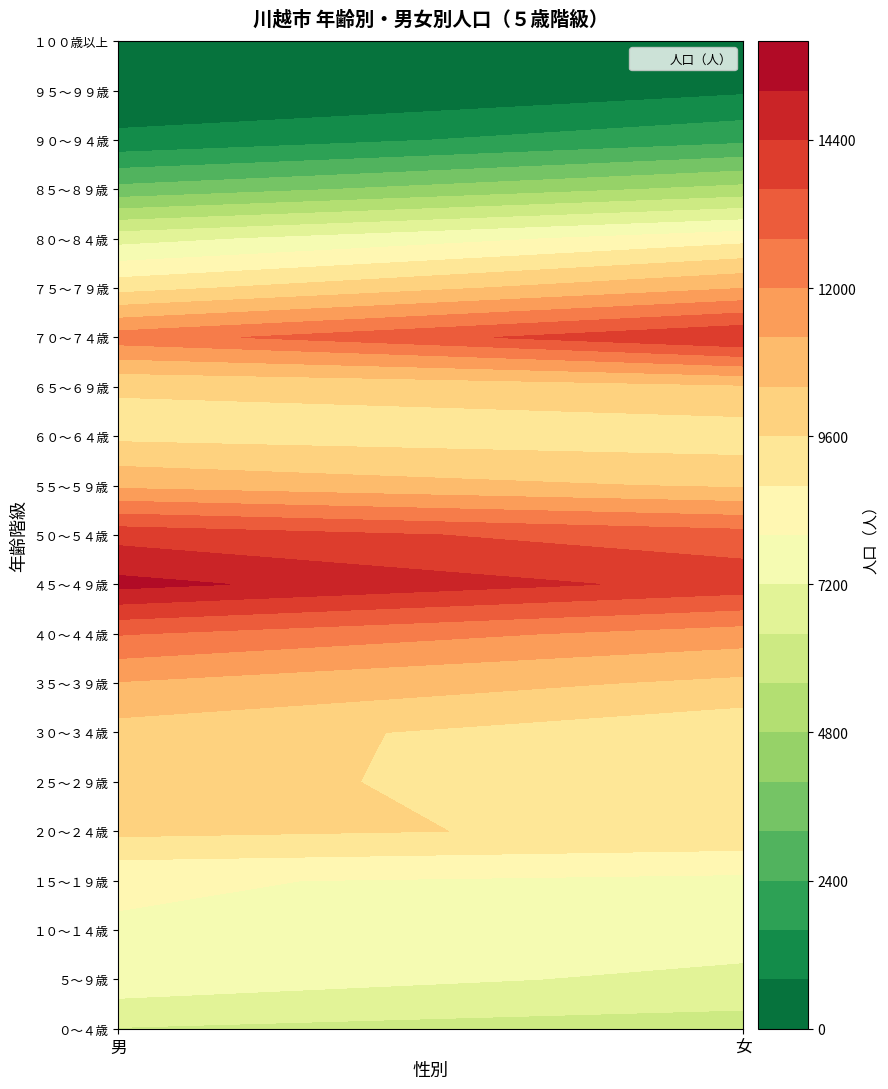

Reading left to right, extract all data points from this chart.

０～４歳: 6363	6068
５～９歳: 7722	6946
１０～１４歳: 7948	7697
１５～１９歳: 8082	7802
２０～２４歳: 9790	9430
２５～２９歳: 9850	9204
３０～３４歳: 10084	8952
３５～３９歳: 11152	10209
４０～４４歳: 12854	11594
４５～４９歳: 15440	14091
５０～５４歳: 14112	13126
５５～５９歳: 11025	10277
６０～６４歳: 9422	9164
６５～６９歳: 9648	10263
７０～７４歳: 12410	14390
７５～７９歳: 9308	11182
８０～８４歳: 6882	8526
８５～８９歳: 3433	5065
９０～９４歳: 988	2203
９５～９９歳: 175	676
１００歳以上: 16	128